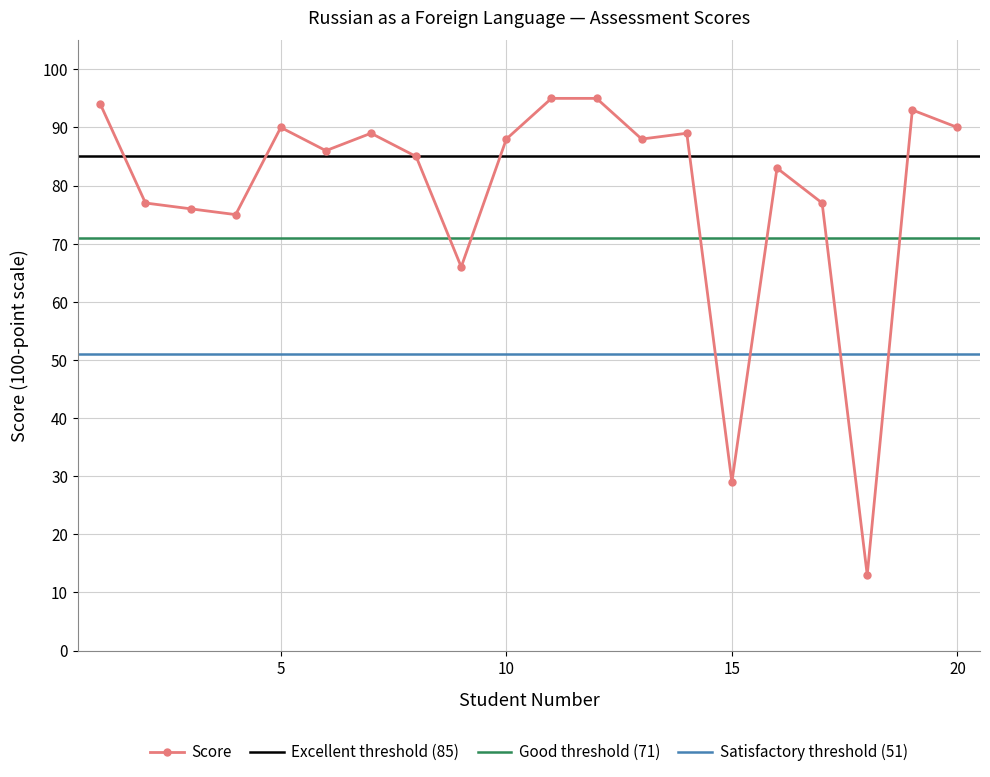

At which label does the data first exceed 88?

1